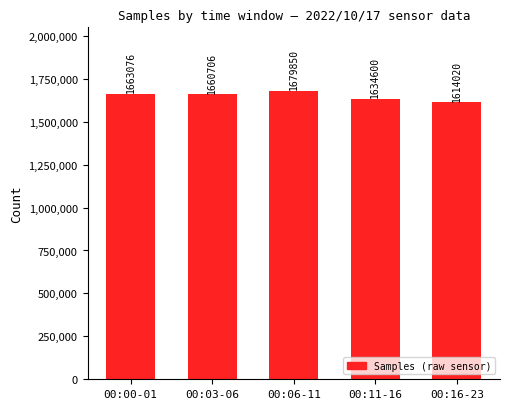

The chart shows a value of 2264846 at 00:11-16. True or false?

False